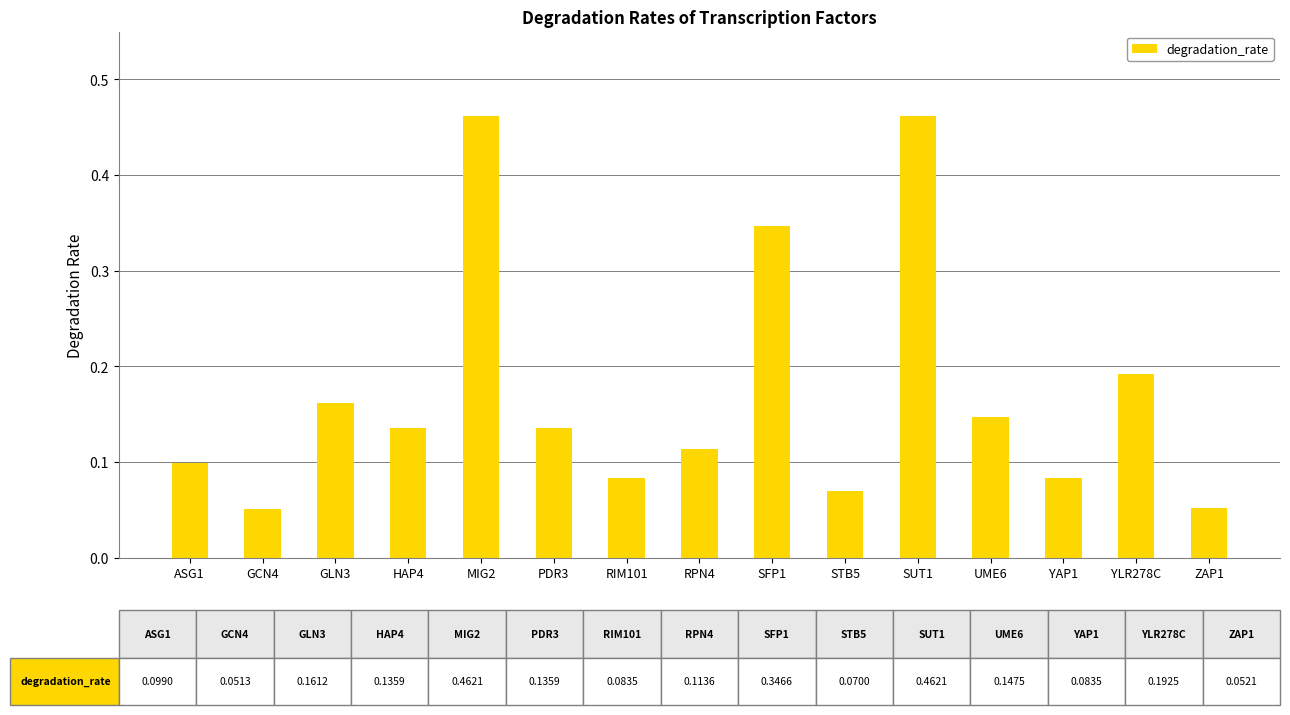

How many values are between 0 and 1?

15